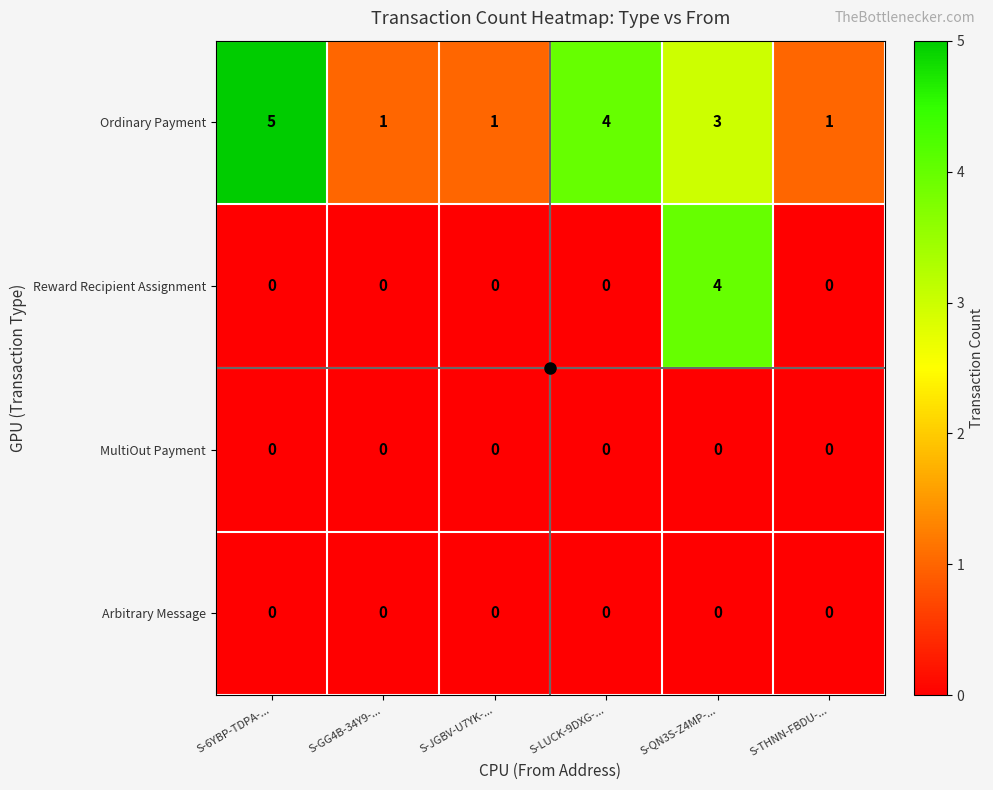

At how many categories does at least one series exceed 3?

3